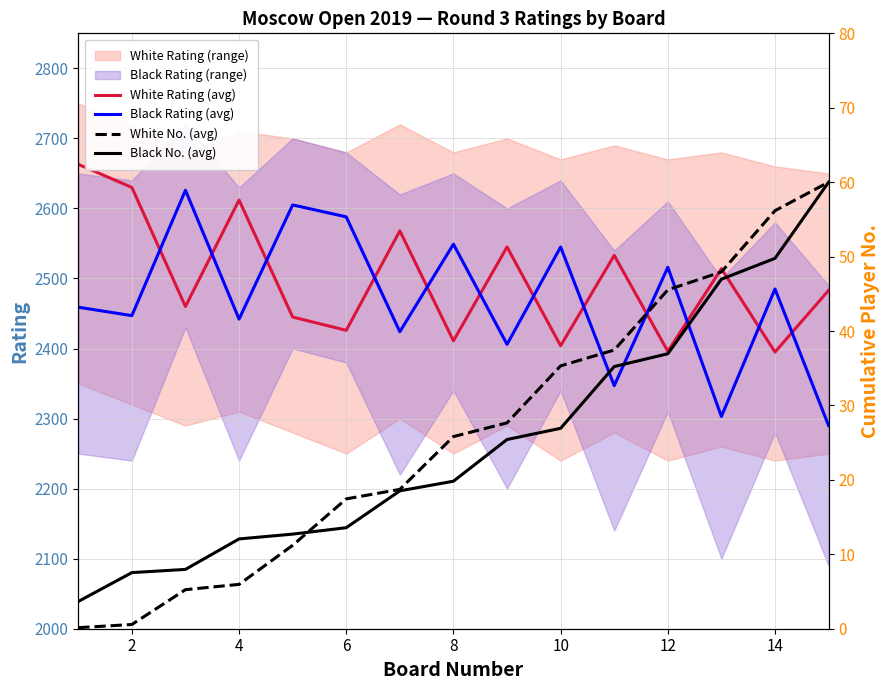

What is the minimum value for Black Rating (avg)?

2290